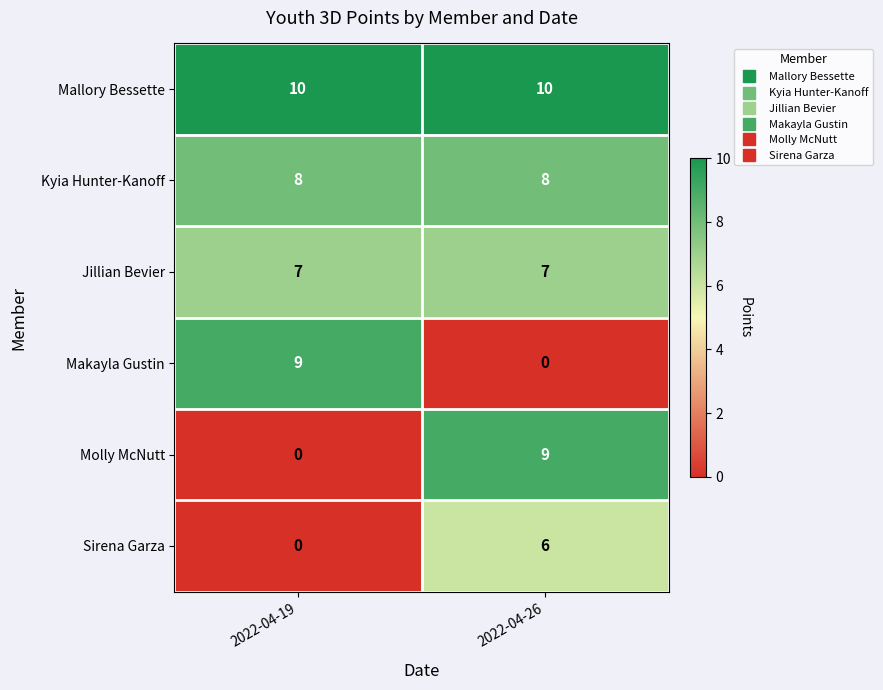

Reading right to left, transcribe all the data shown in this chart.

Mallory Bessette: 10	10
Kyia Hunter-Kanoff: 8	8
Jillian Bevier: 7	7
Makayla Gustin: 0	9
Molly McNutt: 9	0
Sirena Garza: 6	0